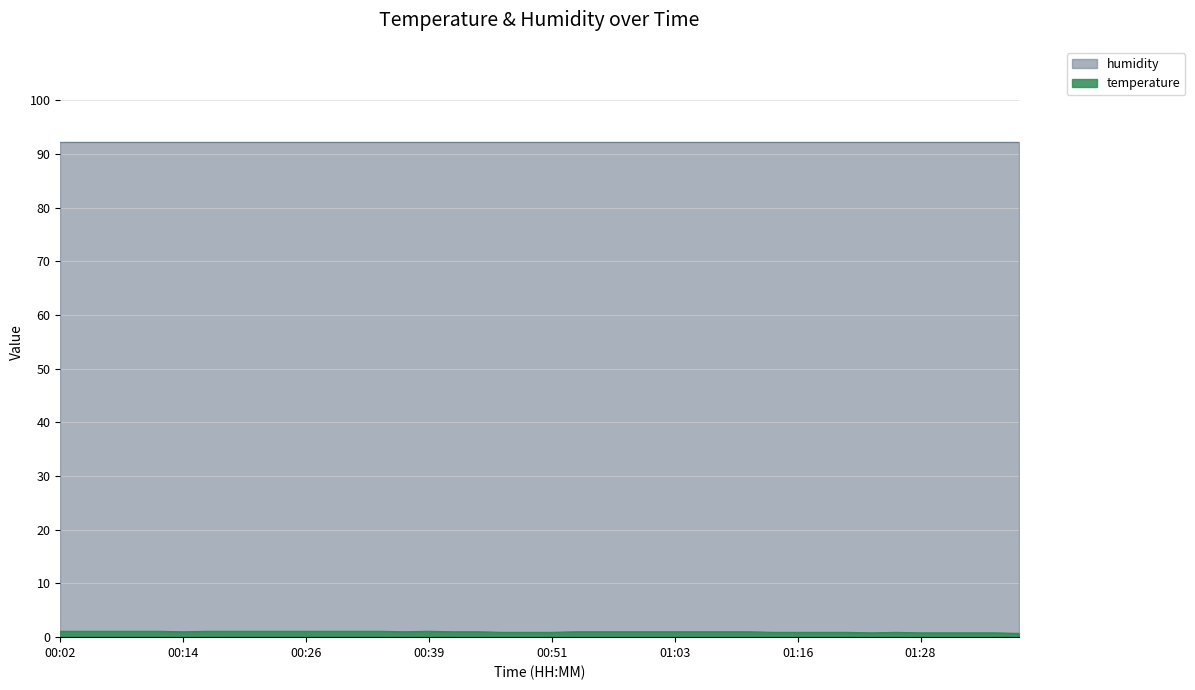

Reading left to right, list all the values displayed in this chart.

1.1	1.1	1.1	1.1	1.1	1.0	1.1	1.1	1.1	1.1	1.1	1.1	1.1	1.1	1.0	1.1	1.0	1.0	0.9	0.9	0.9	1.0	1.0	1.0	1.0	1.0	1.0	1.0	1.0	0.9	0.9	0.9	0.9	0.8	0.9	0.8	0.8	0.8	0.8	0.7